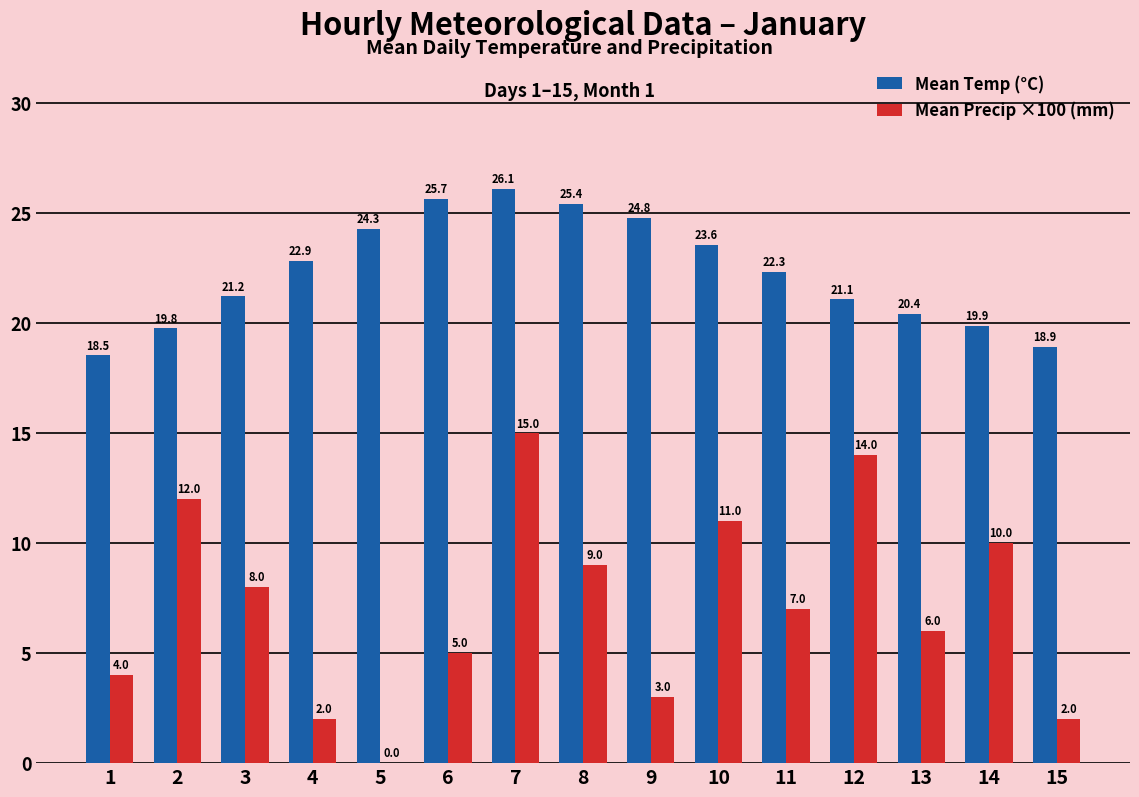

Is it true that Mean Precip ×100 (mm) equals 14.0 at 12?

True